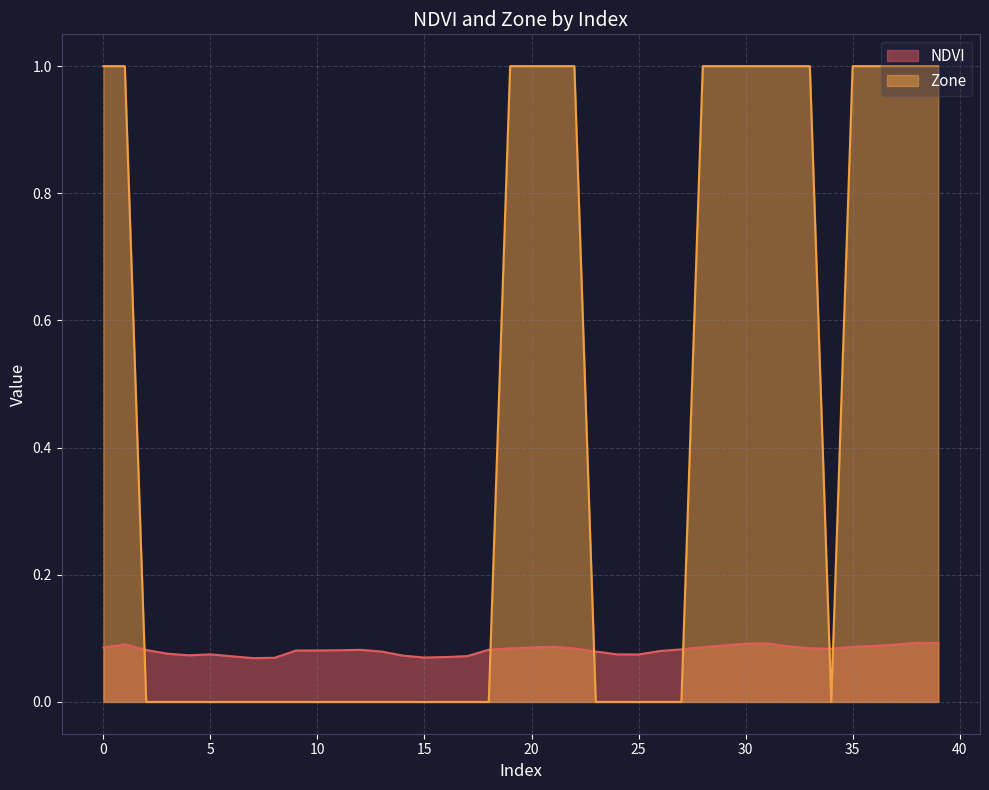

The Zone series shows 0.7 at 28. True or false?

False